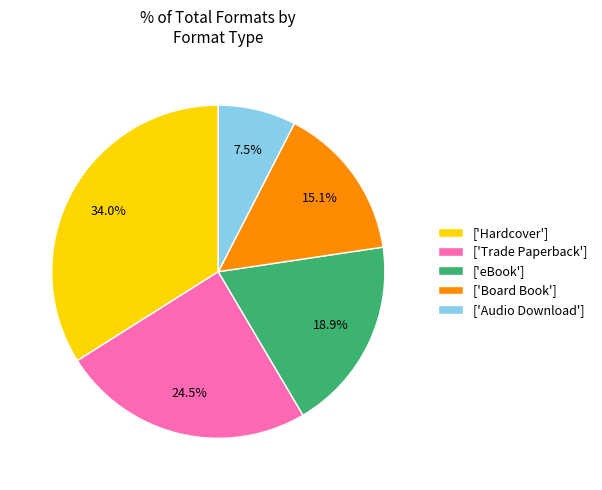

Which slice is the smallest?

['Audio Download']